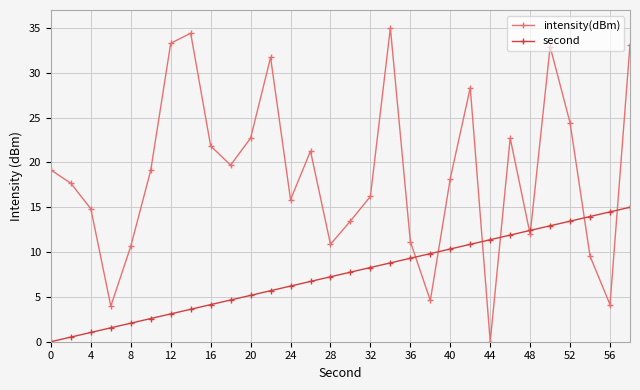

Which series has the widest spread of values?

intensity(dBm)